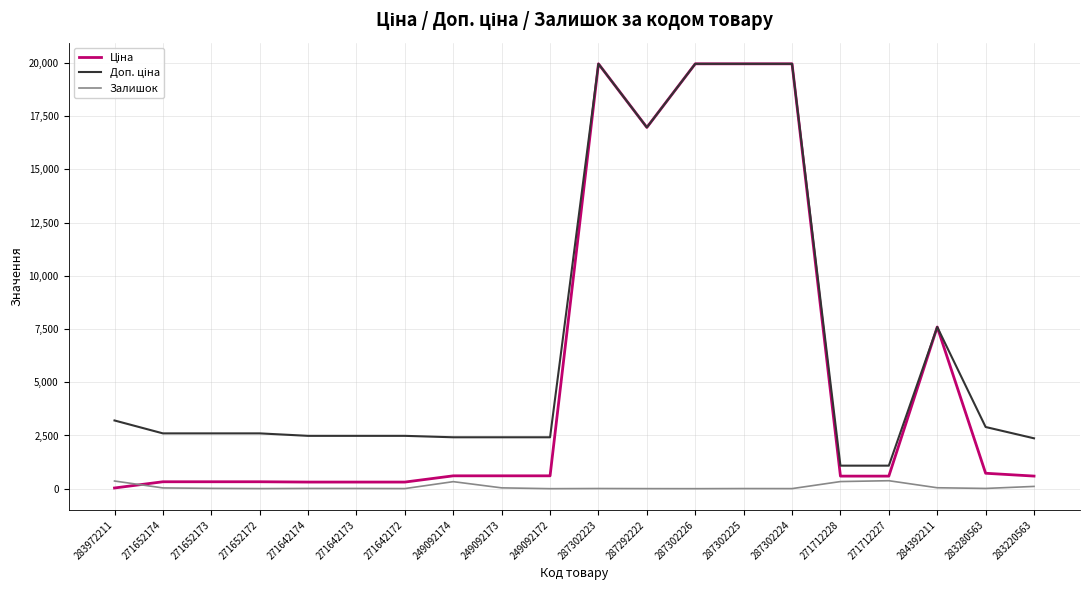

What is the total value across all series at 287292222?

33954.7